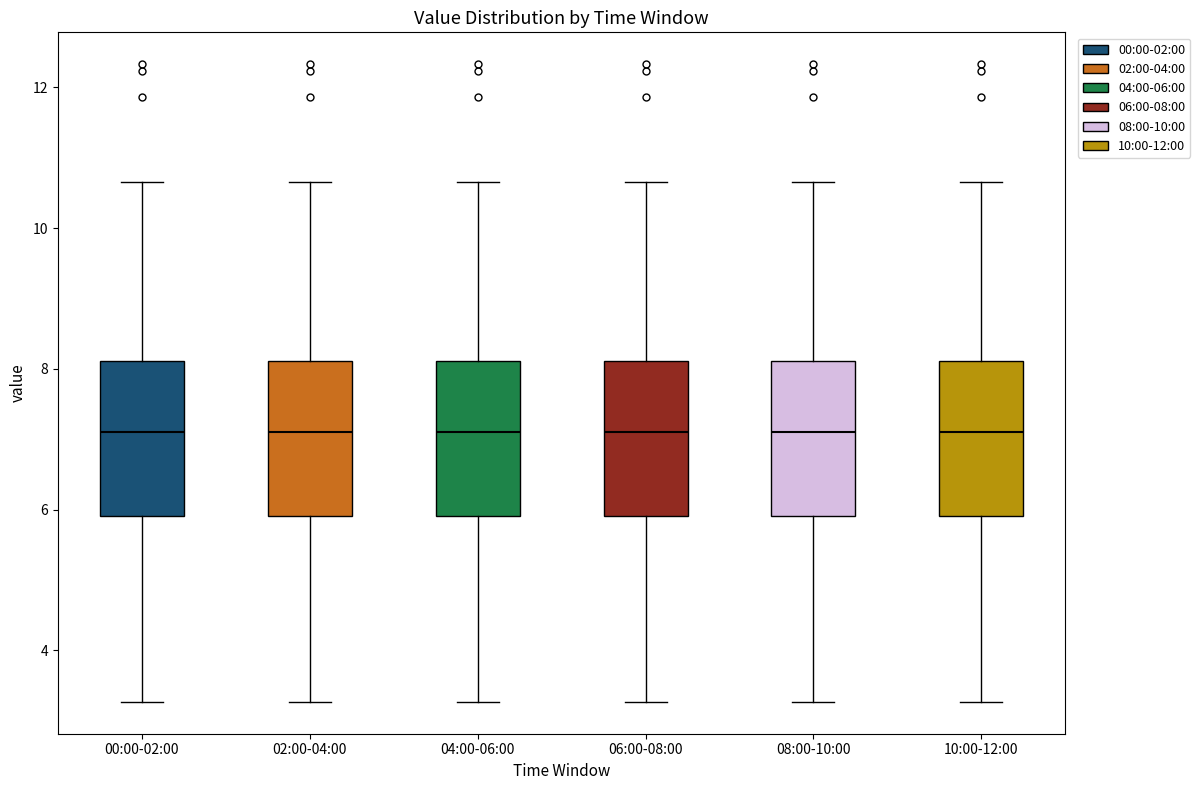

Reading left to right, read every box against the y-axis: the position of its median line, the range the box covers, and the ends of its whiskers. The values are not printed on the chart, so give them approximately, as read against the axis.

00:00-02:00: median 7.2, box 6.0 to 8.2, whiskers 3.2 to 10.6
02:00-04:00: median 7.2, box 6.0 to 8.2, whiskers 3.2 to 10.6
04:00-06:00: median 7.2, box 6.0 to 8.2, whiskers 3.2 to 10.6
06:00-08:00: median 7.2, box 6.0 to 8.2, whiskers 3.2 to 10.6
08:00-10:00: median 7.2, box 6.0 to 8.2, whiskers 3.2 to 10.6
10:00-12:00: median 7.2, box 6.0 to 8.2, whiskers 3.2 to 10.6